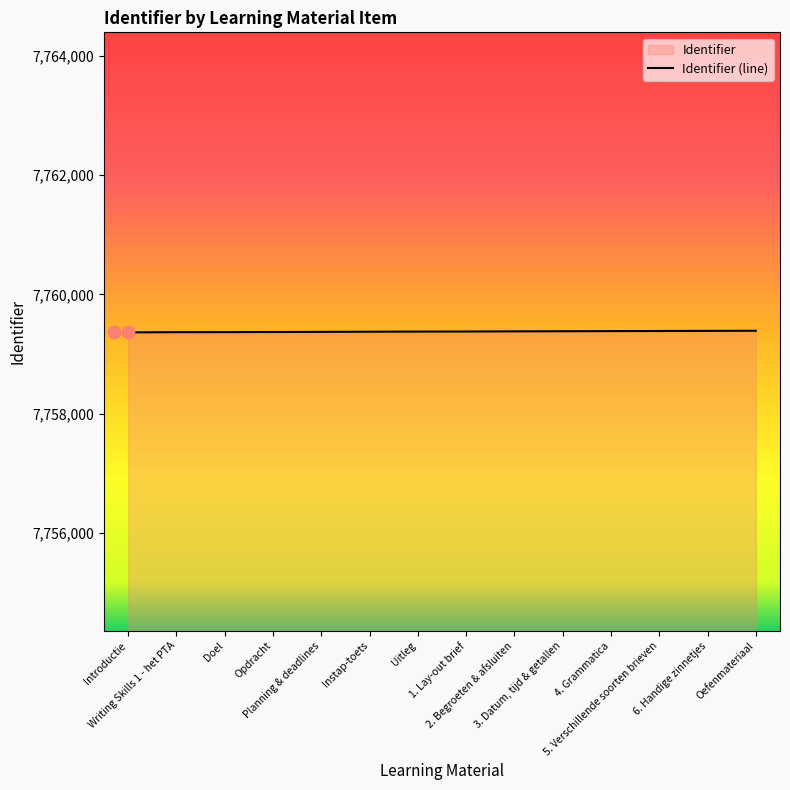

Which has a higher value, Uitleg or 1. Lay-out brief?

1. Lay-out brief